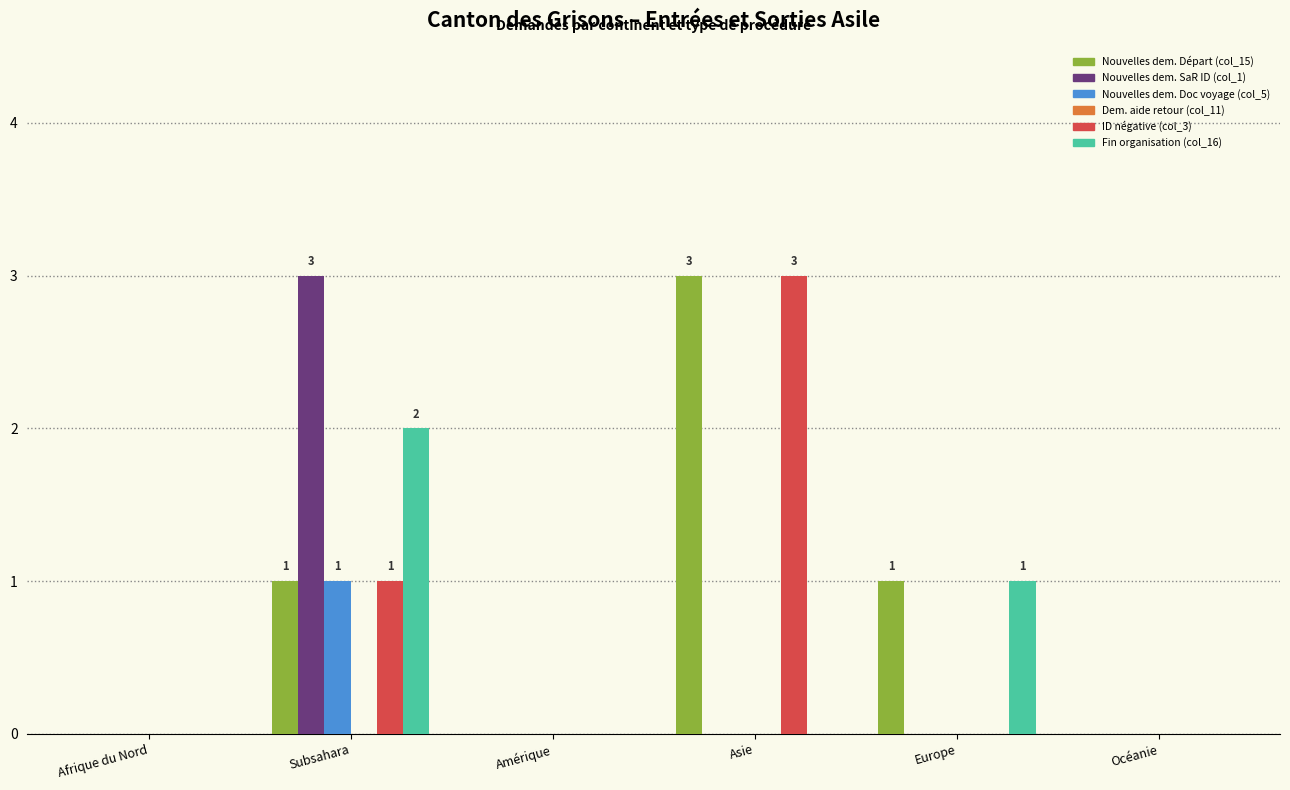

Between Afrique du Nord and Subsahara, which series saw the biggest shift?

Nouvelles dem. SaR ID (col_1)